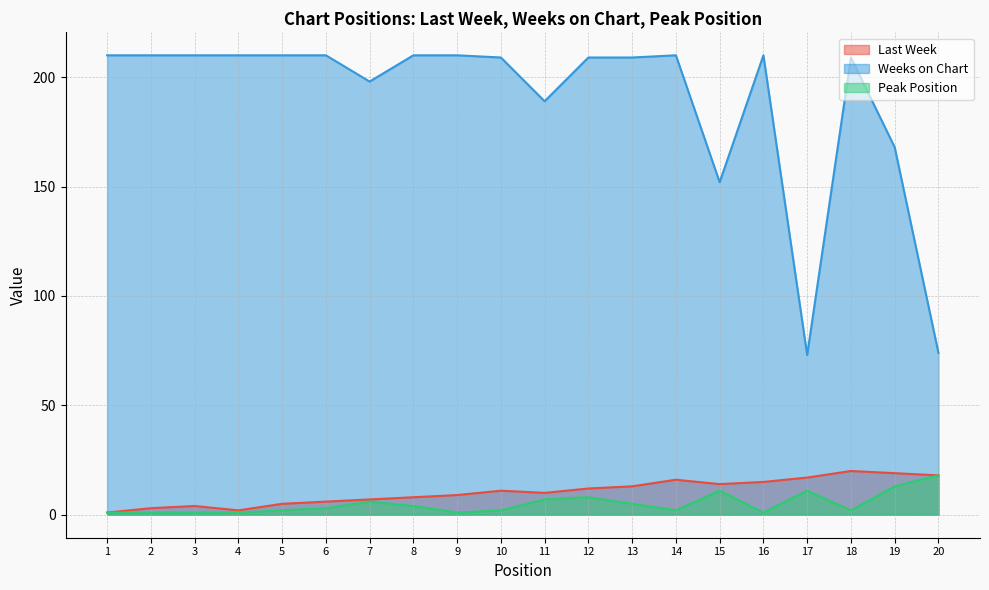

At how many categories does at least one series exceed 205?

14